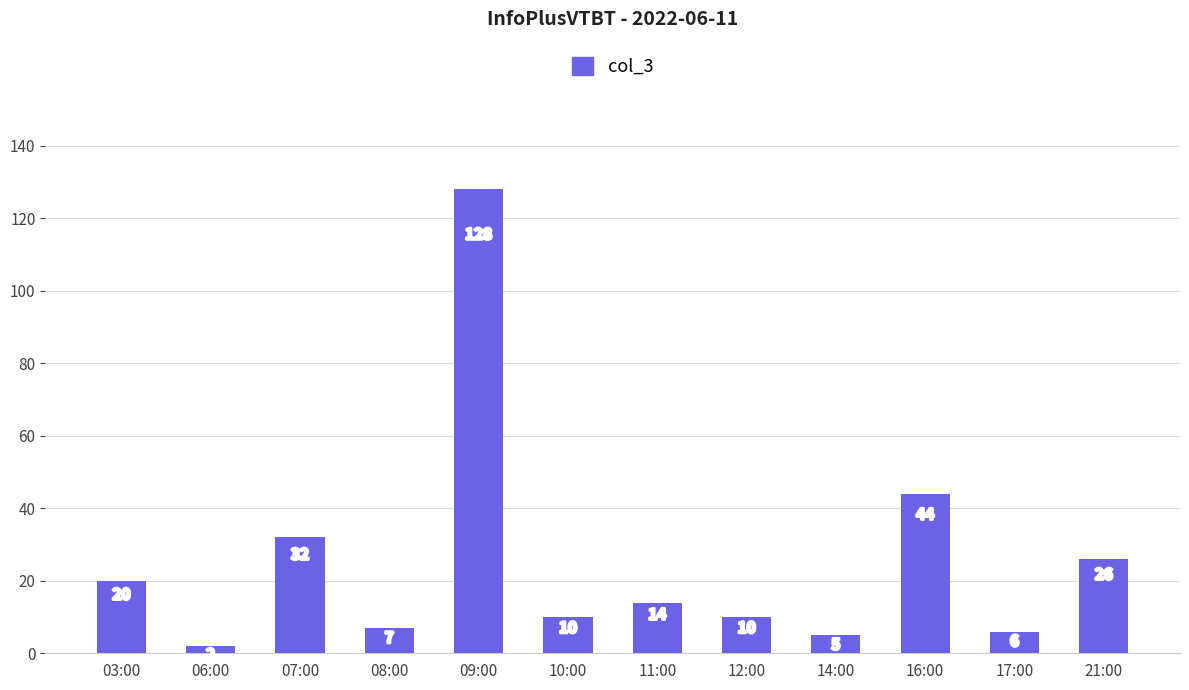

Is it true that the value at 10:00 is 16?

False